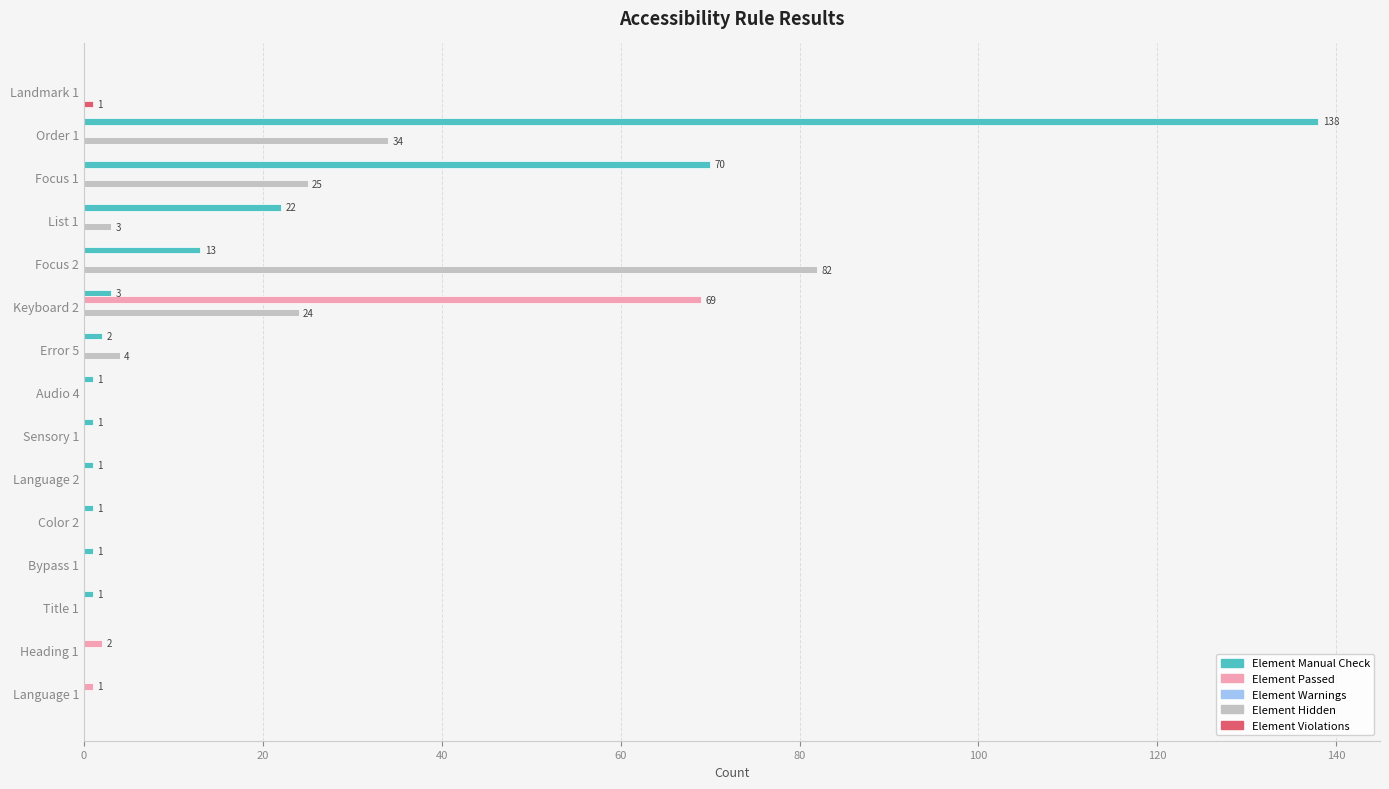

What is the highest value of the Element Manual Check series?

138